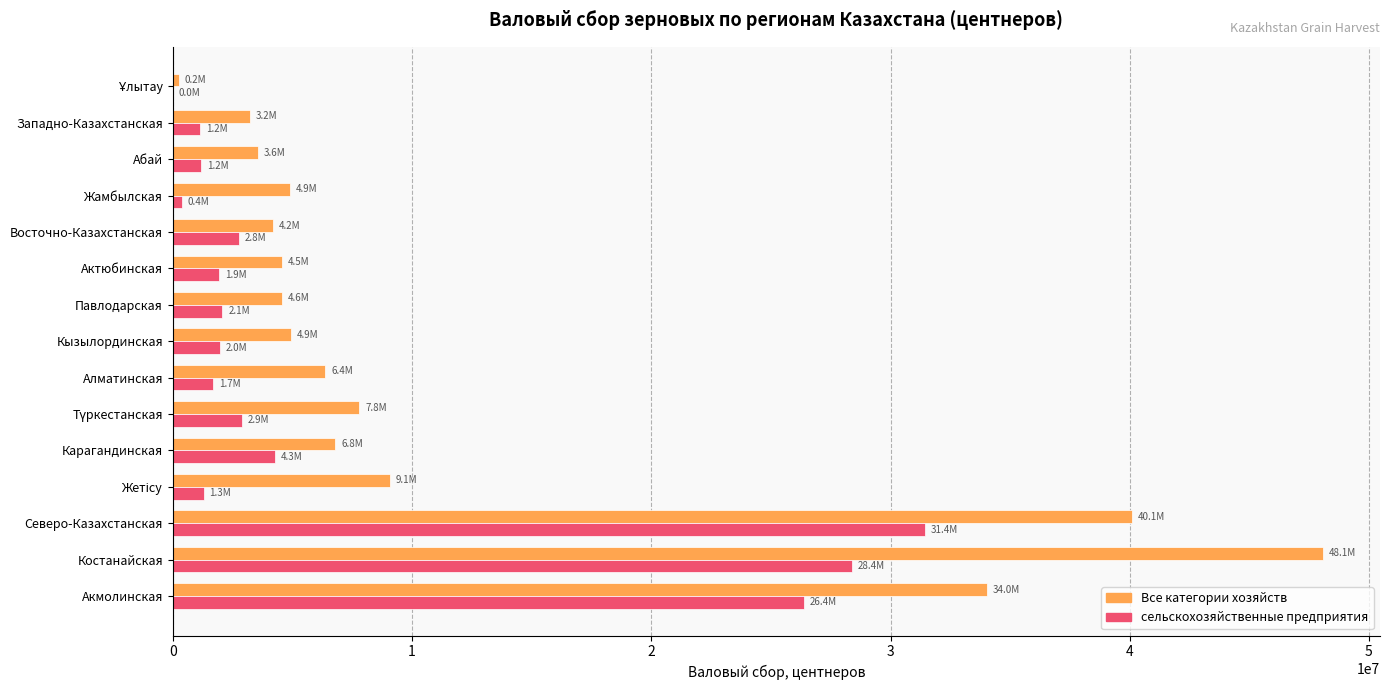

Which series has the largest total across all categories?

Все категории хозяйств